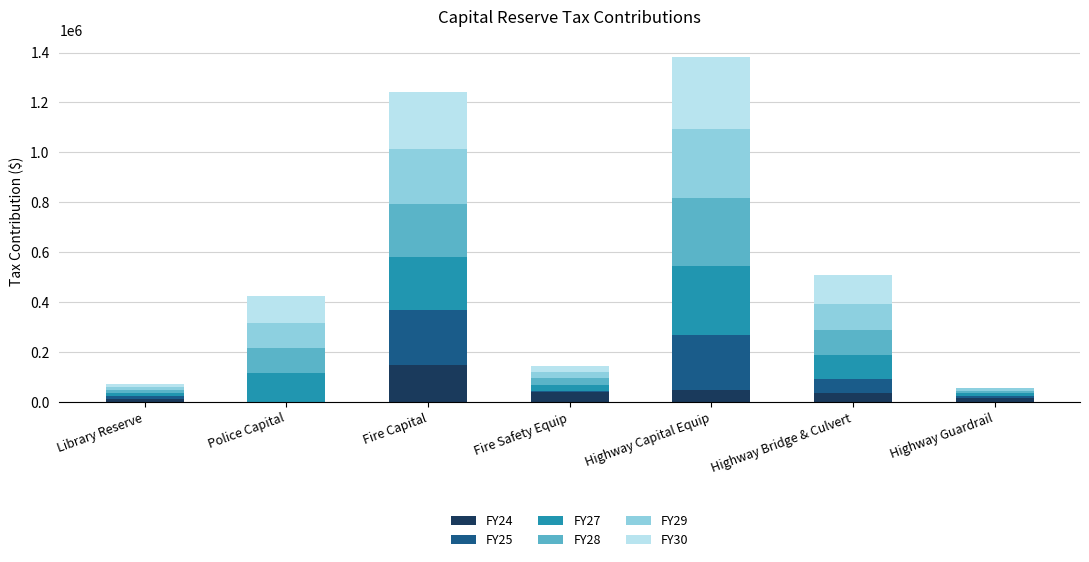

What is the total value across all series at Police Capital?

425000